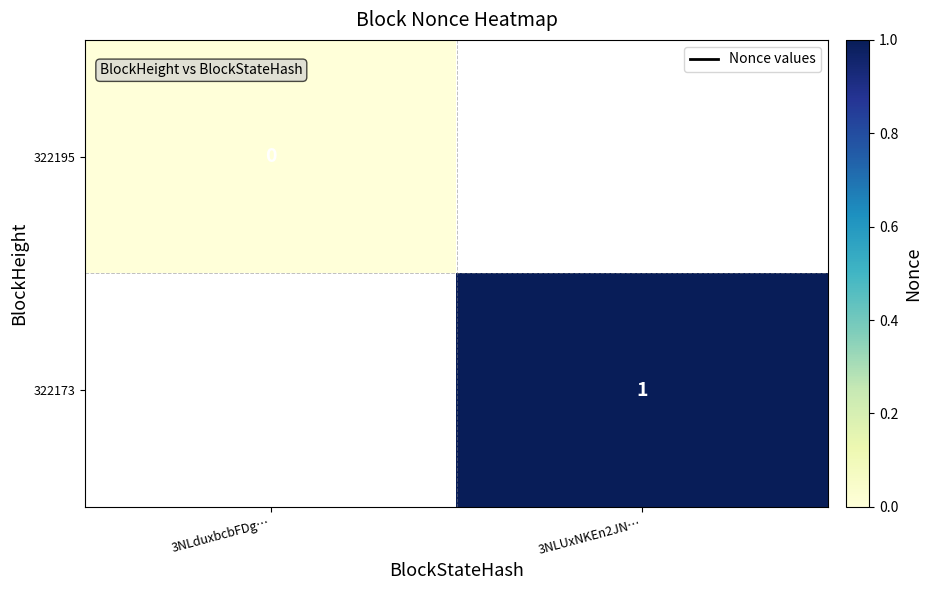

The value of 322173 at 3NLUxNKEn2JN… is 1. True or false?

True